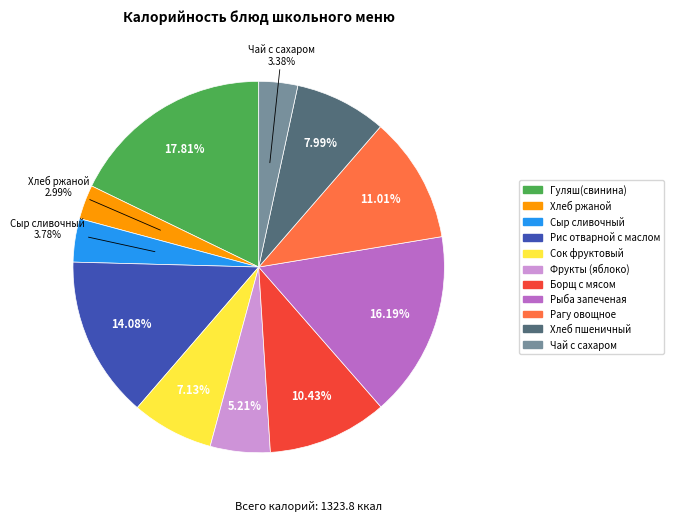

To the nearest percent, what is the average slice percentage?

9%